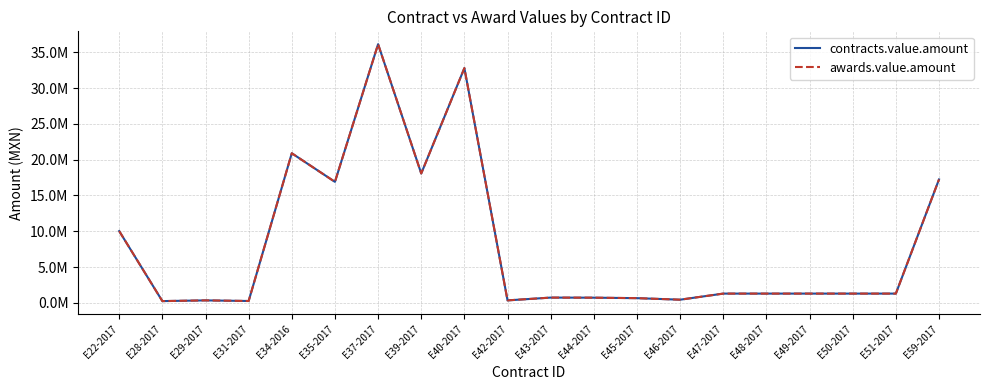

What is the greatest value displayed?

36134482.8